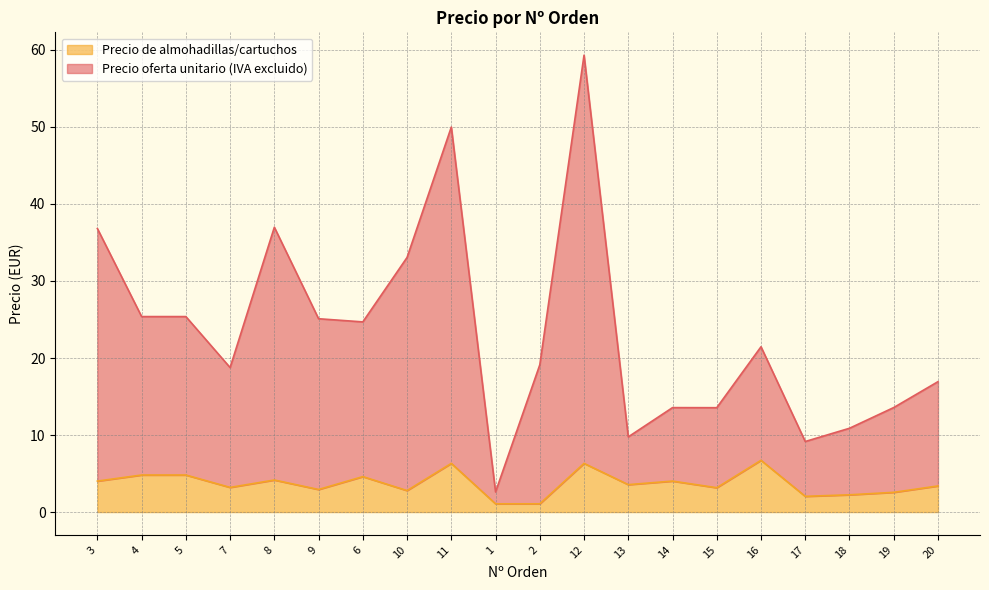

In Precio de almohadillas/cartuchos, how many points are higher than both neighbors (excluding endpoints)?

6